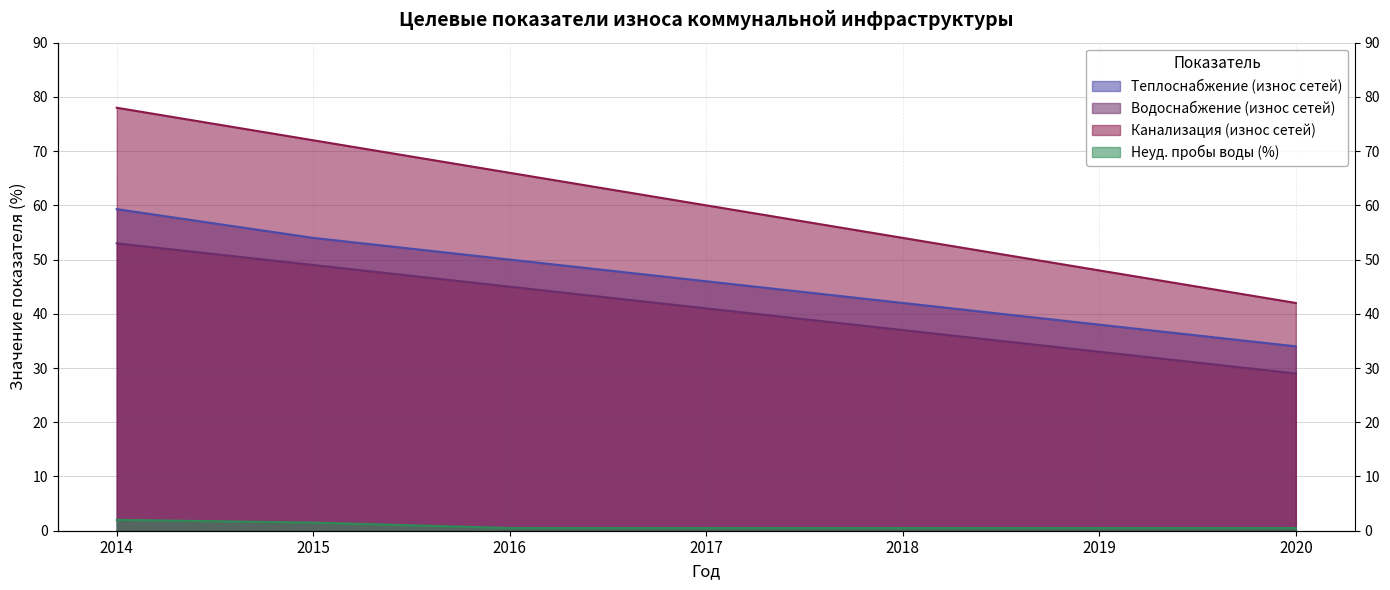

How many data points does each series have?

7